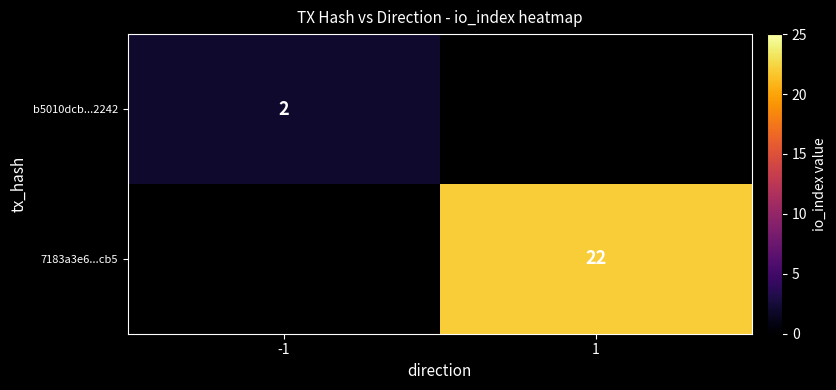

The 7183a3e6...cb5 series shows 34 at 1. True or false?

False